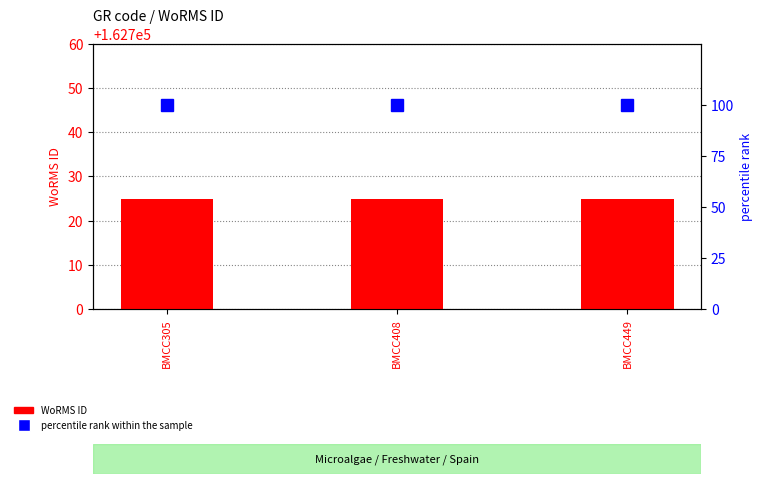

True or false: WoRMS ID has a value of 162725 at BMCC305.

True